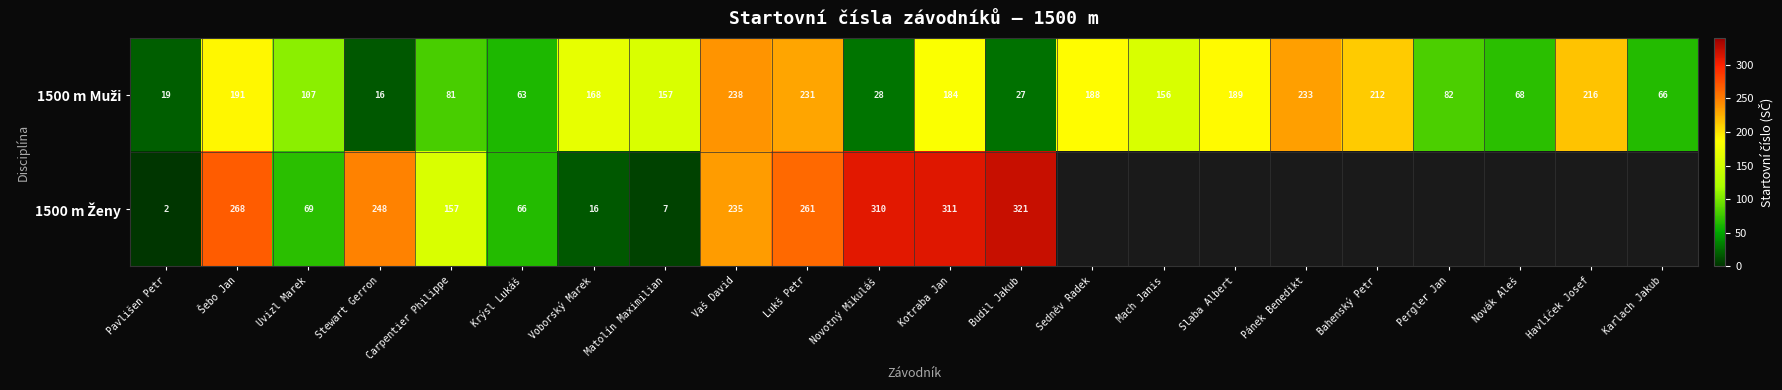

What is the difference between the highest and lowest values at Budil Jakub?

294